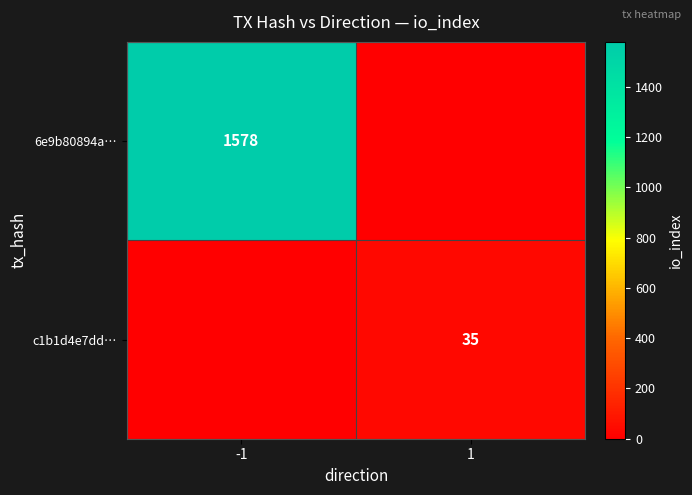

True or false: 6e9b80894a… has a value of 1578 at -1.

True